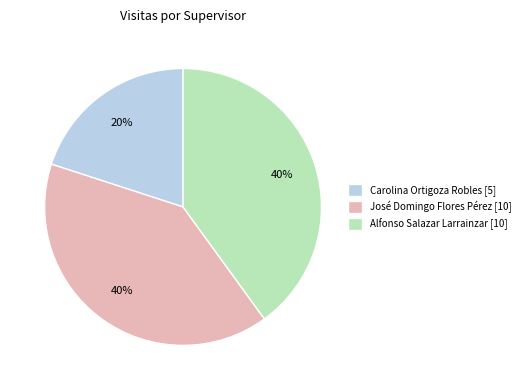

To the nearest percent, what is the difference between the José Domingo Flores Pérez and Alfonso Salazar Larrainzar slice percentages?

0%